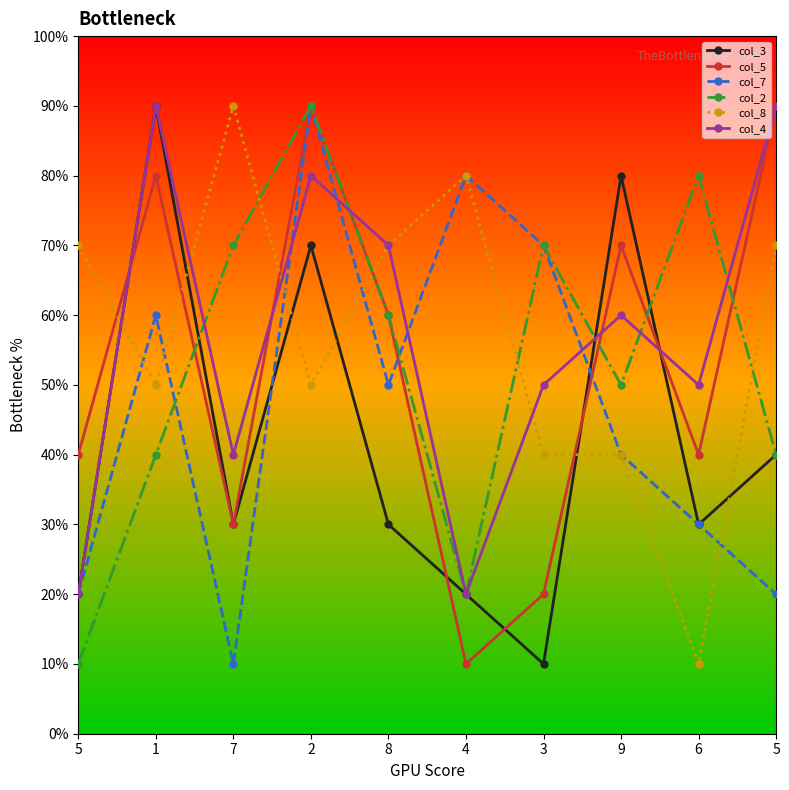

What are all the series names shown in the legend?

col_3, col_5, col_7, col_2, col_8, col_4